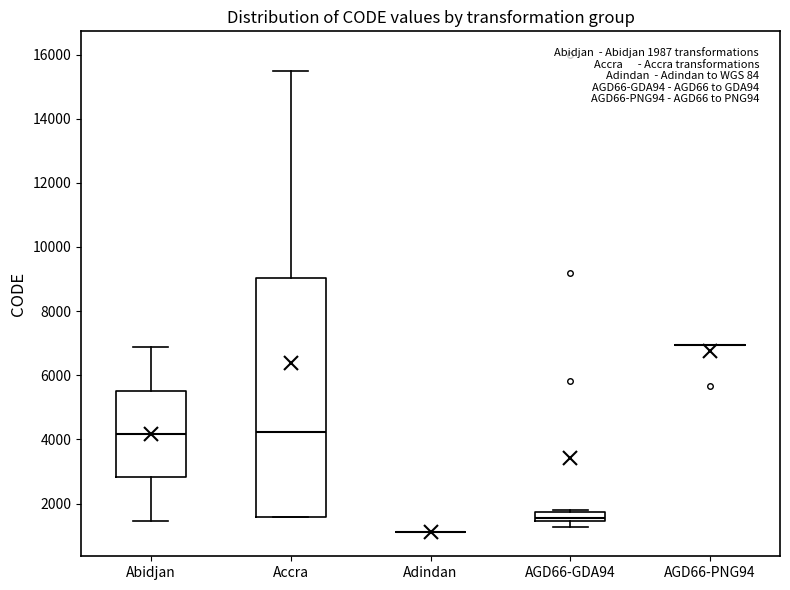

Which box is the tallest, from its lower edge to its upper edge?

Accra